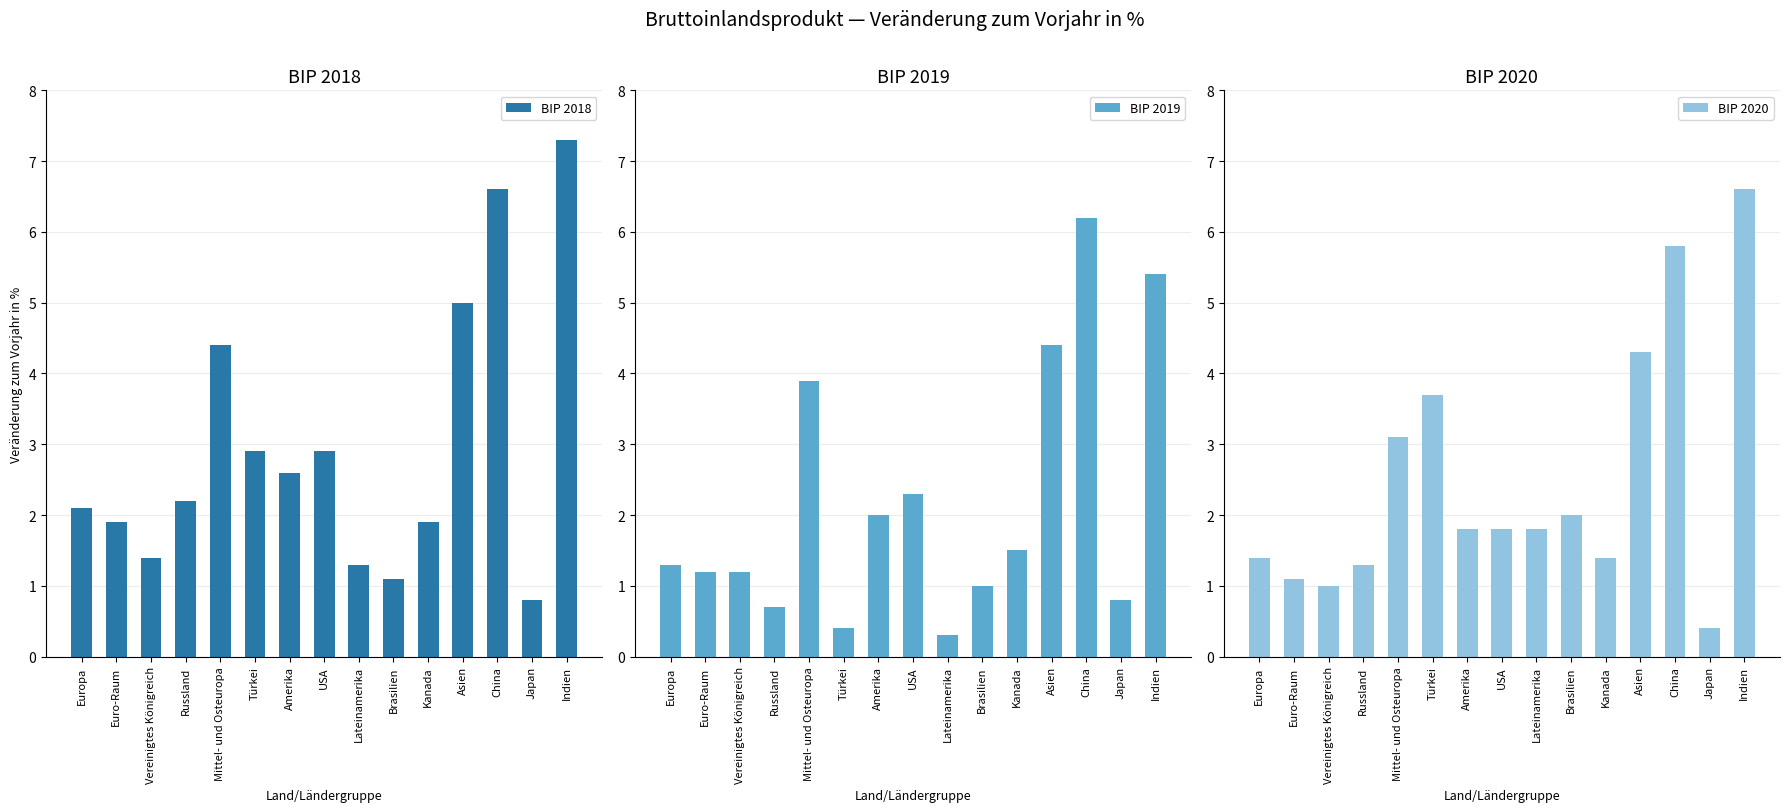

How many groups of bars are there?

15